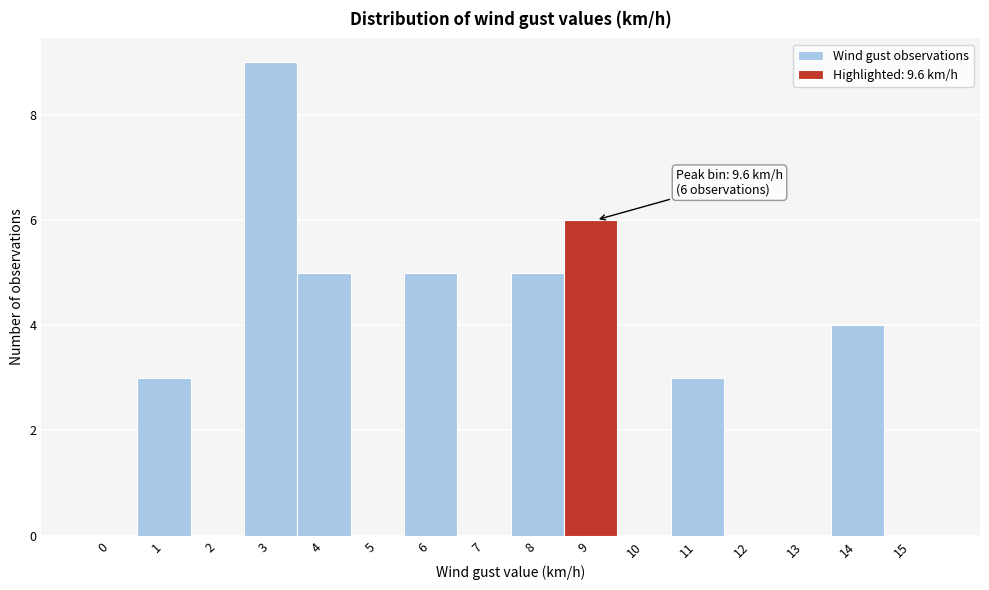

Reading left to right, what are all the values shown in this chart?

0=0	1=3	2=0	3=9	4=5	5=0	6=5	7=0	8=5	9=6	10=0	11=3	12=0	13=0	14=4	15=0